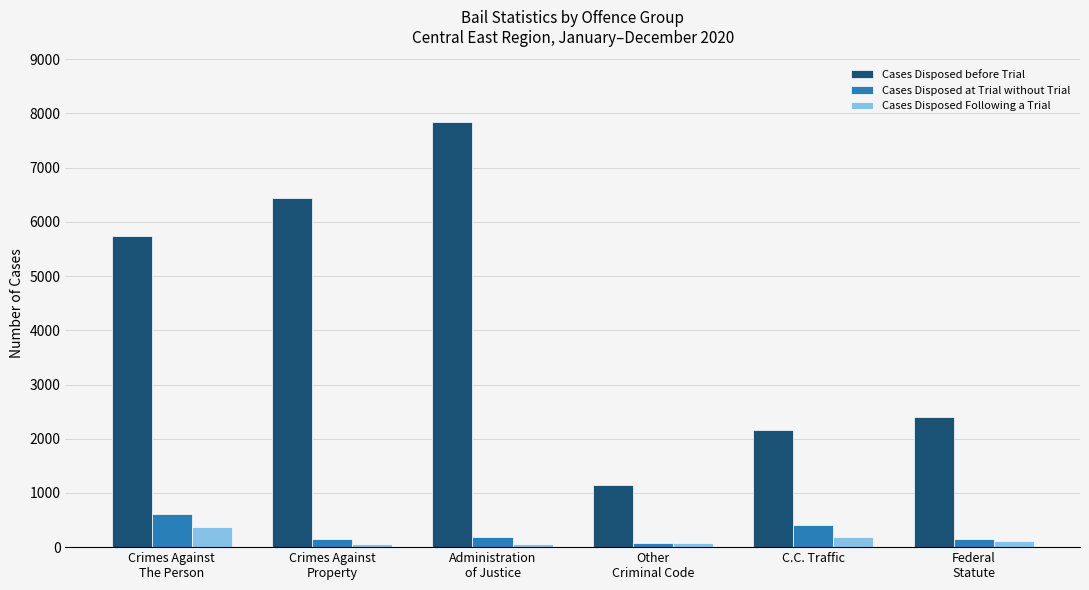

What is the sum of the Cases Disposed Following a Trial values at Federal
Statute and C.C. Traffic?

296